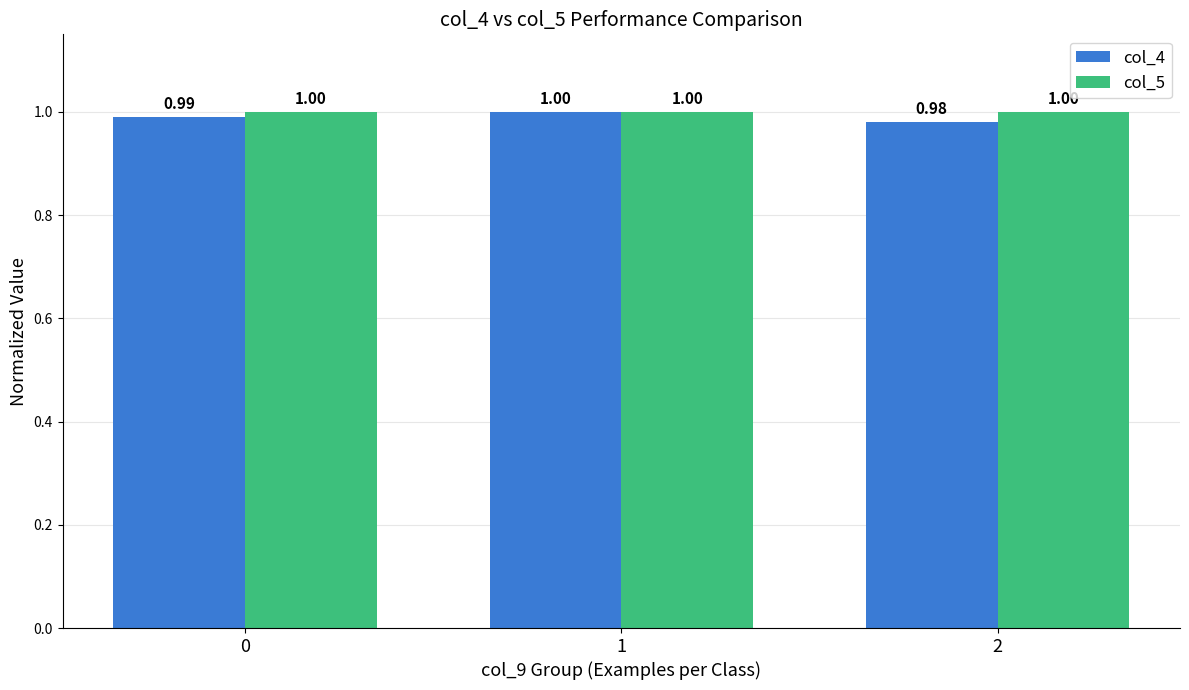

At 2, list the series in order from largest to smallest.

col_5, col_4